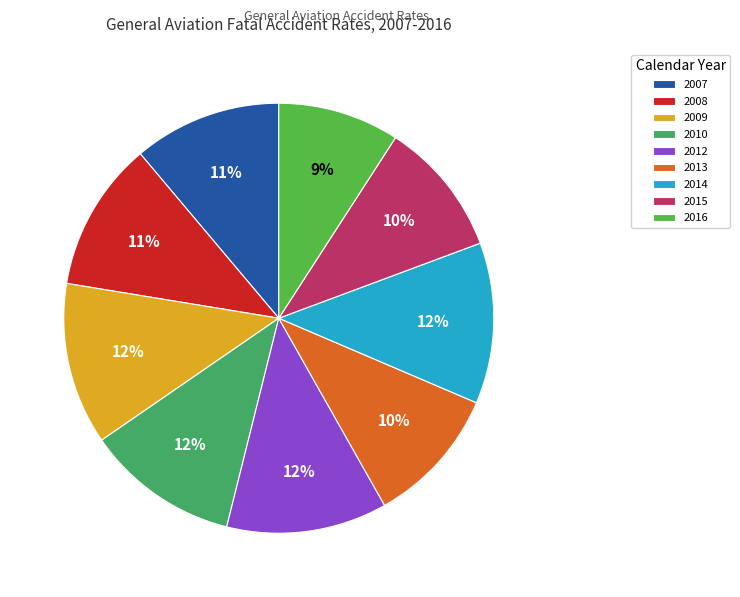

The 2010 slice represents 12% of the pie. True or false?

True